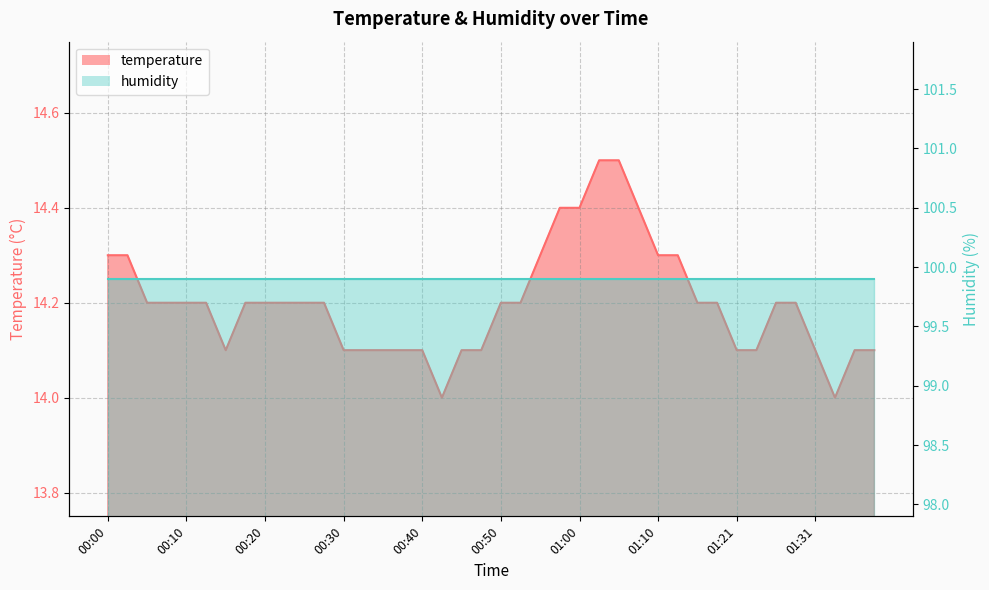

Rank the categories by value from highest to lowest.

01:02, 01:05, 00:57, 01:00, 01:08, 00:00, 00:02, 00:55, 01:10, 01:13, 00:05, 00:07, 00:10, 00:12, 00:17, 00:20, 00:22, 00:25, 00:27, 00:50, 00:52, 01:16, 01:18, 01:26, 01:29, 00:15, 00:30, 00:32, 00:35, 00:37, 00:40, 00:45, 00:47, 01:21, 01:23, 01:31, 01:37, 01:39, 00:42, 01:34